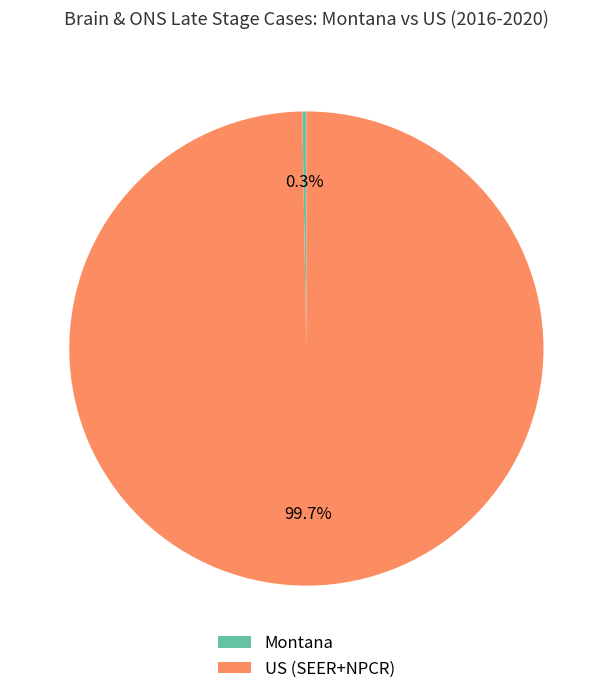

How many slices are in this pie chart?

2